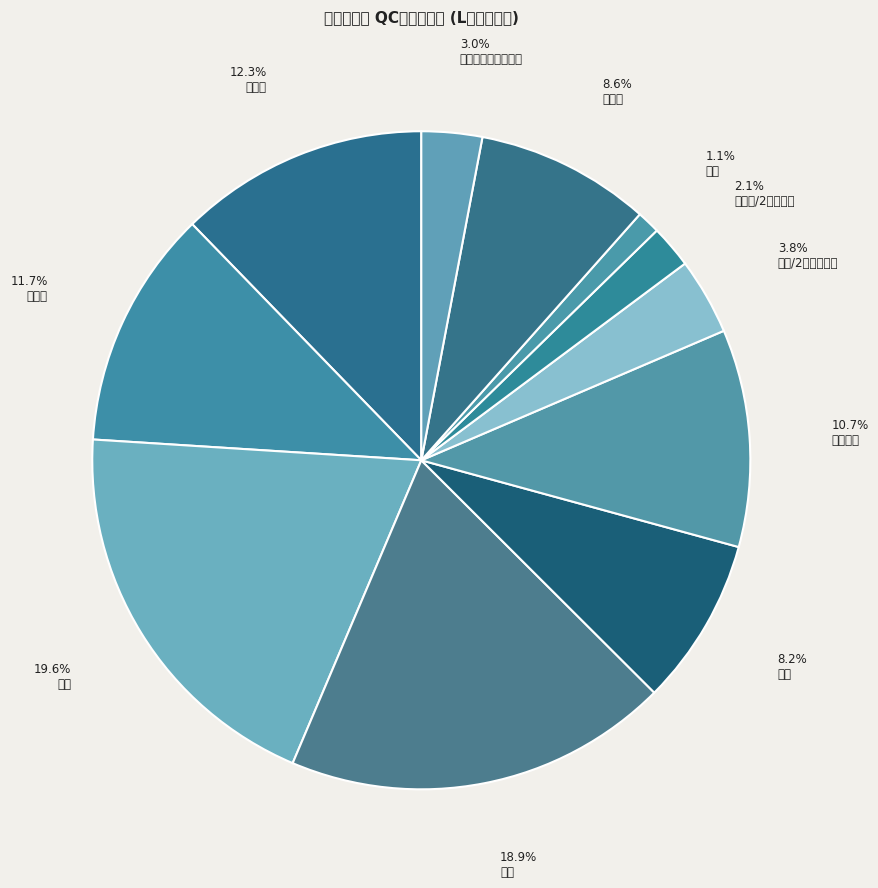

Which slice is the smallest?

领高